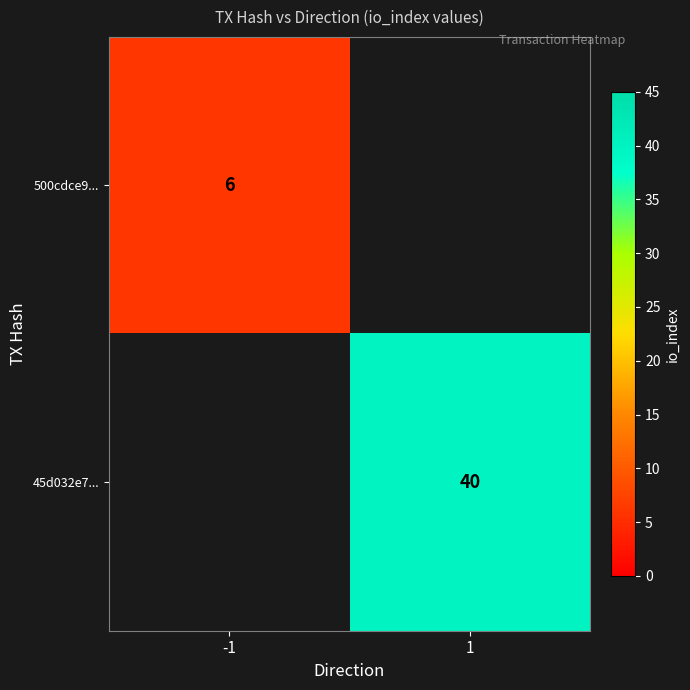

The 500cdce9... series shows 6 at -1. True or false?

True